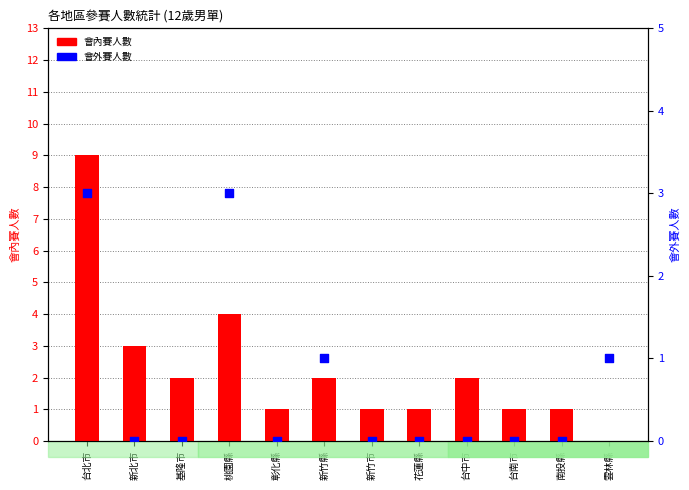

Which series has the largest Y range (max minus min)?

會內賽人數